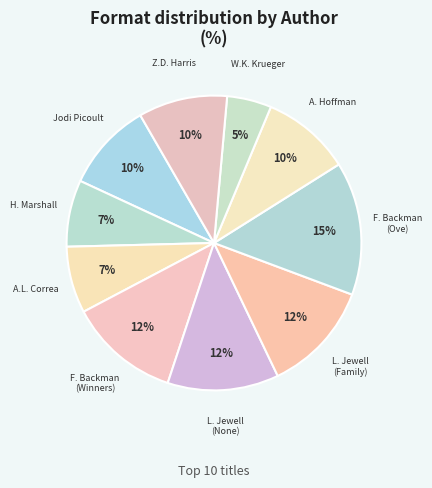

How many segments does this pie chart have?

10